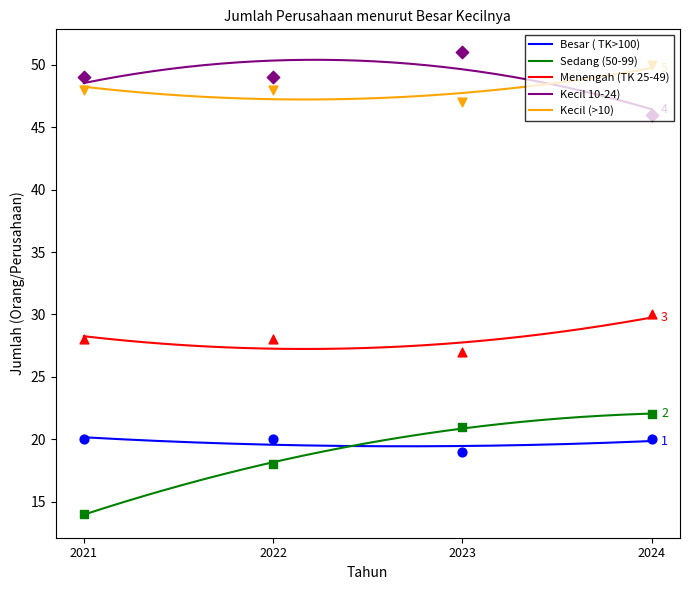

Which series reaches the maximum Y coordinate?

Kecil 10-24)